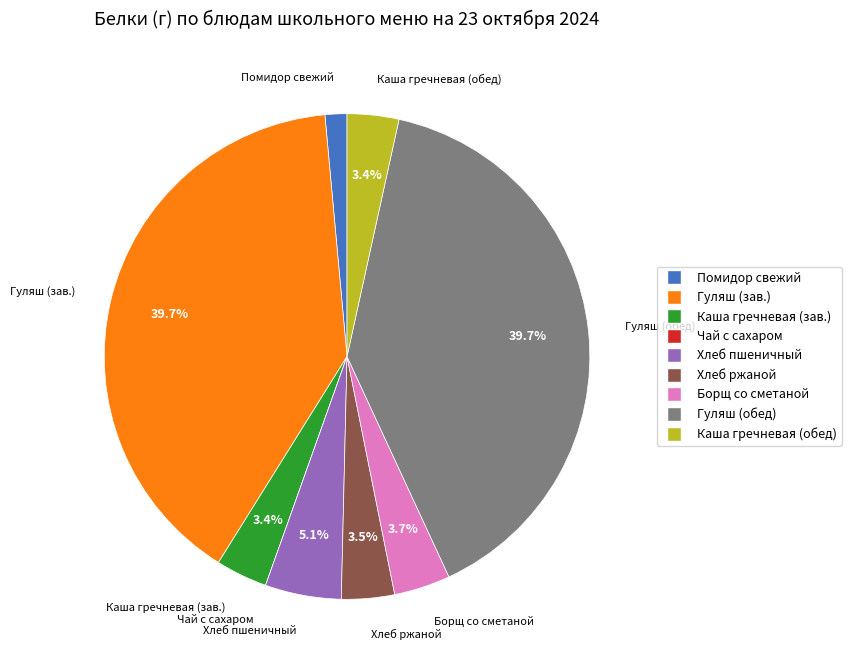

Is there any slice that represents more than half of the pie?

No